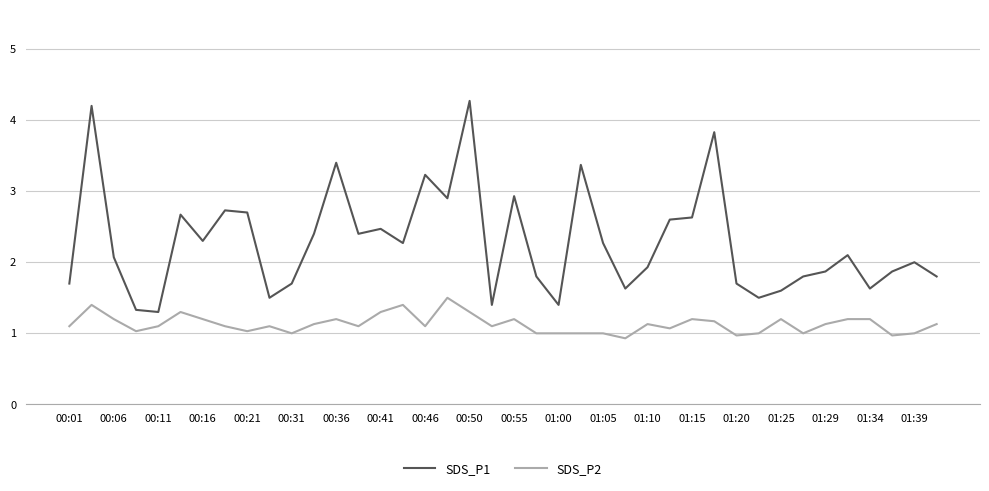

What is the difference between the maximum and minimum values in the SDS_P2 series?

0.6